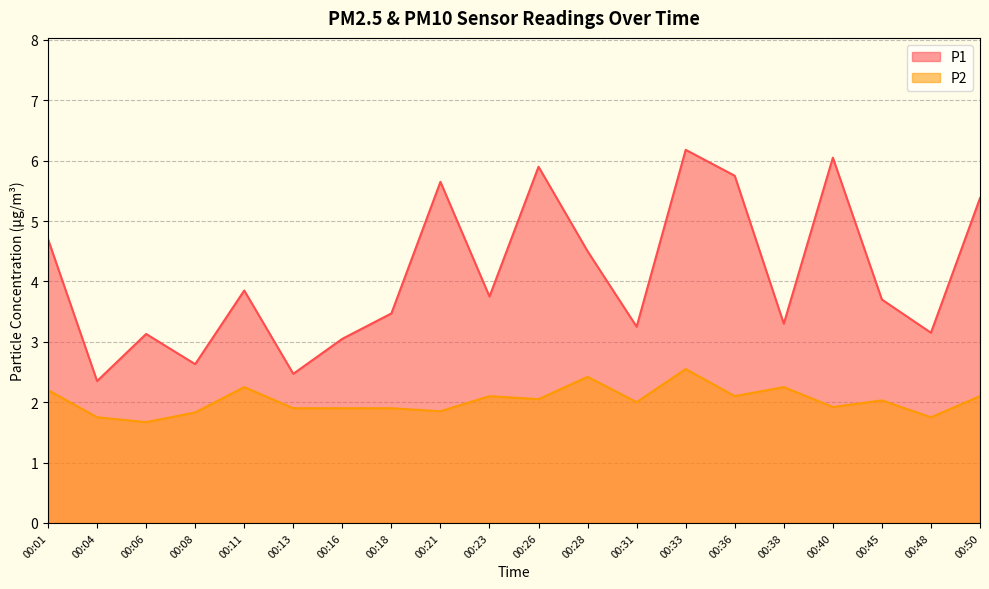

In P1, how many points are lower than both neighbors (excluding endpoints)?

7